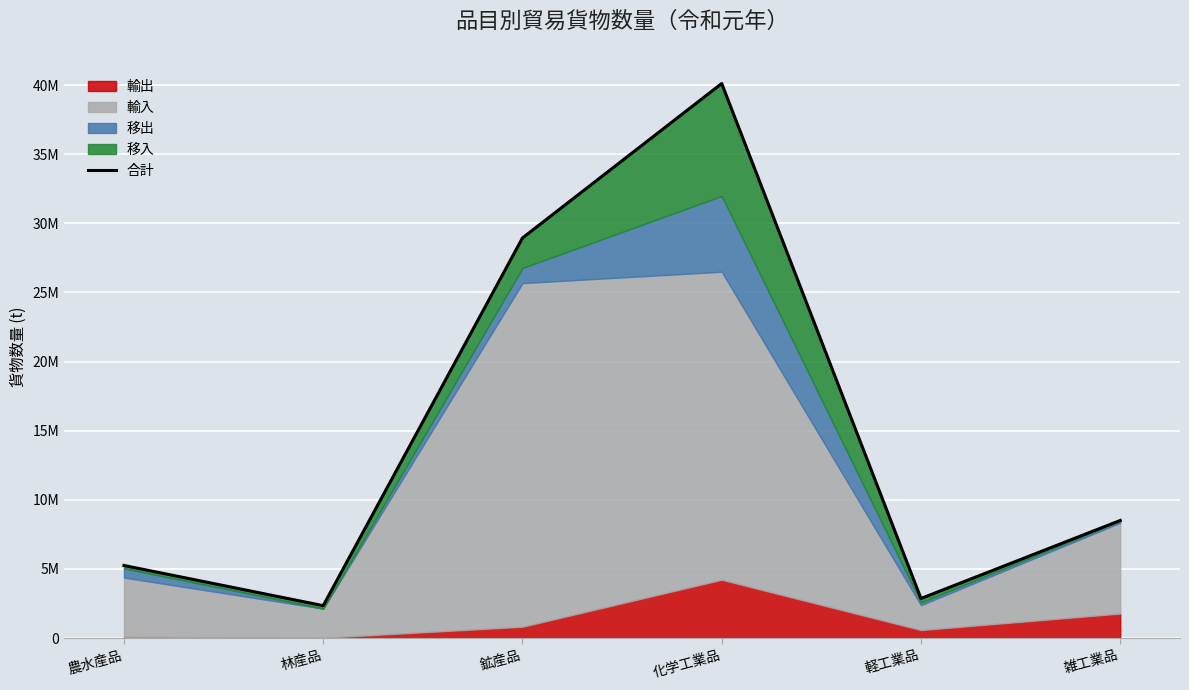

What is the greatest value displayed?

40117243